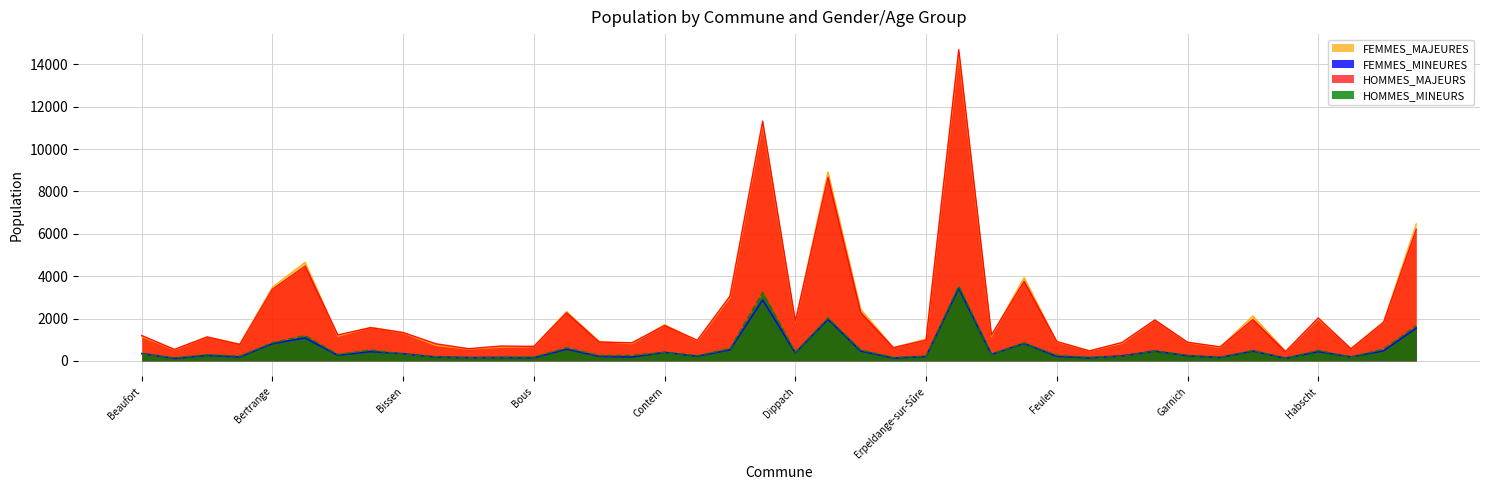

What is the value of the FEMMES_MINEURES point at the 6th from the left?

1084